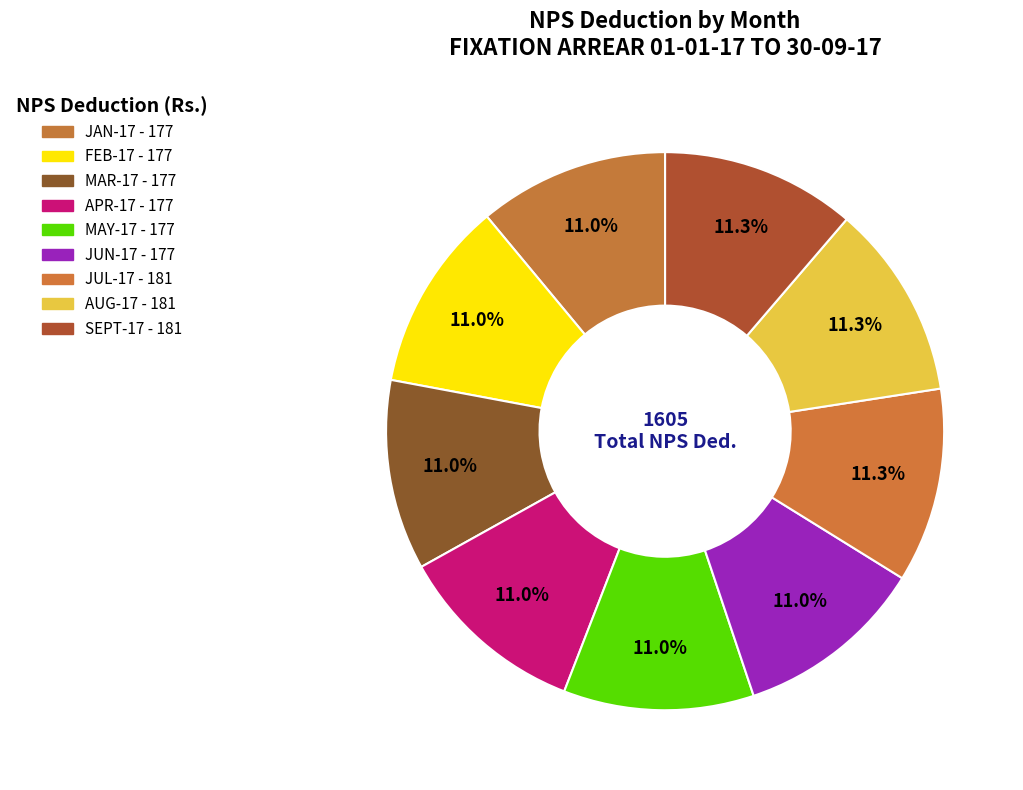

How many segments does this pie chart have?

9